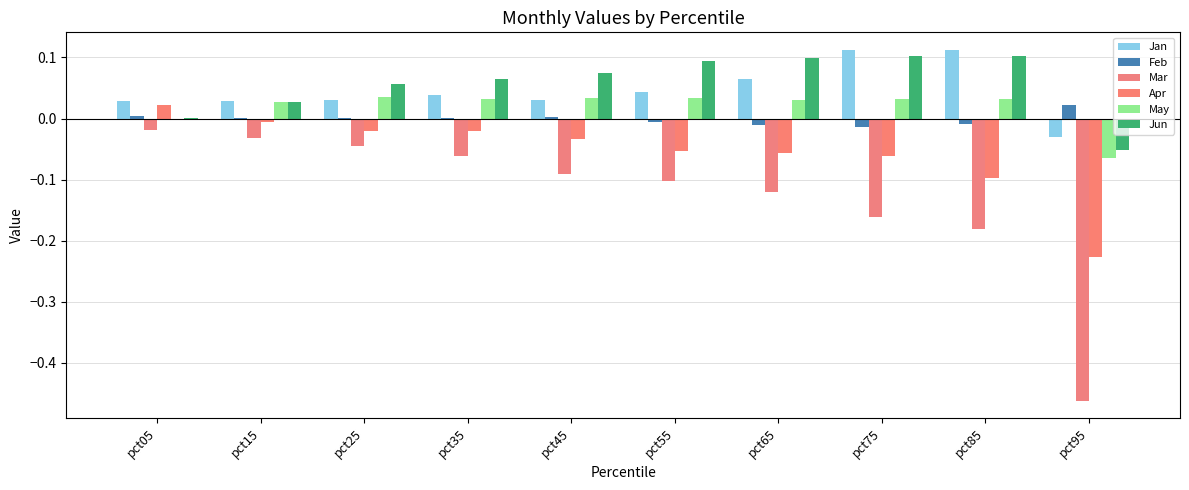

The value of Apr at pct85 is -0.1. True or false?

True